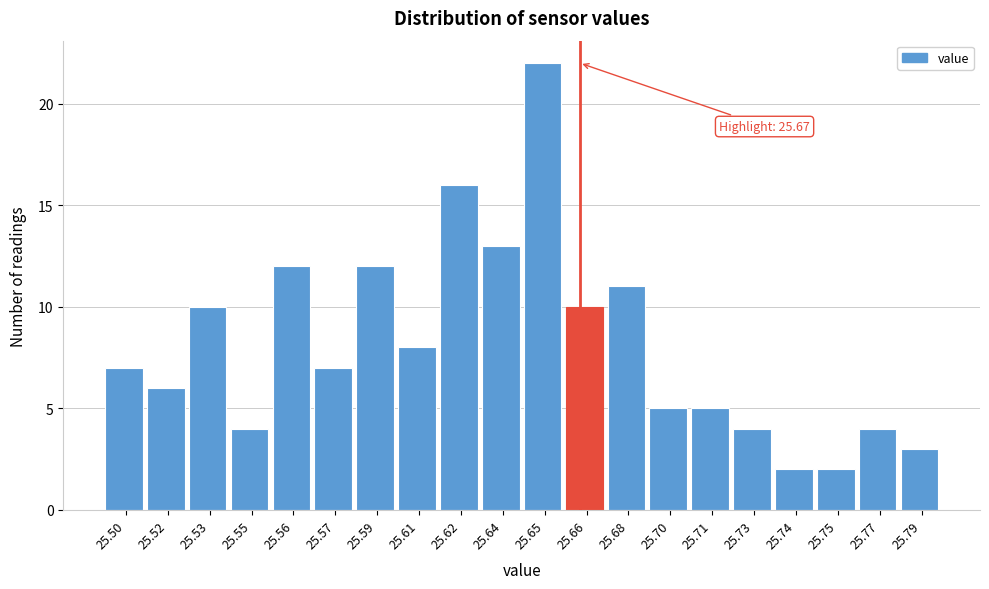

Reading left to right, transcribe all the data shown in this chart.

7	6	10	4	12	7	12	8	16	13	22	10	11	5	5	4	2	2	4	3